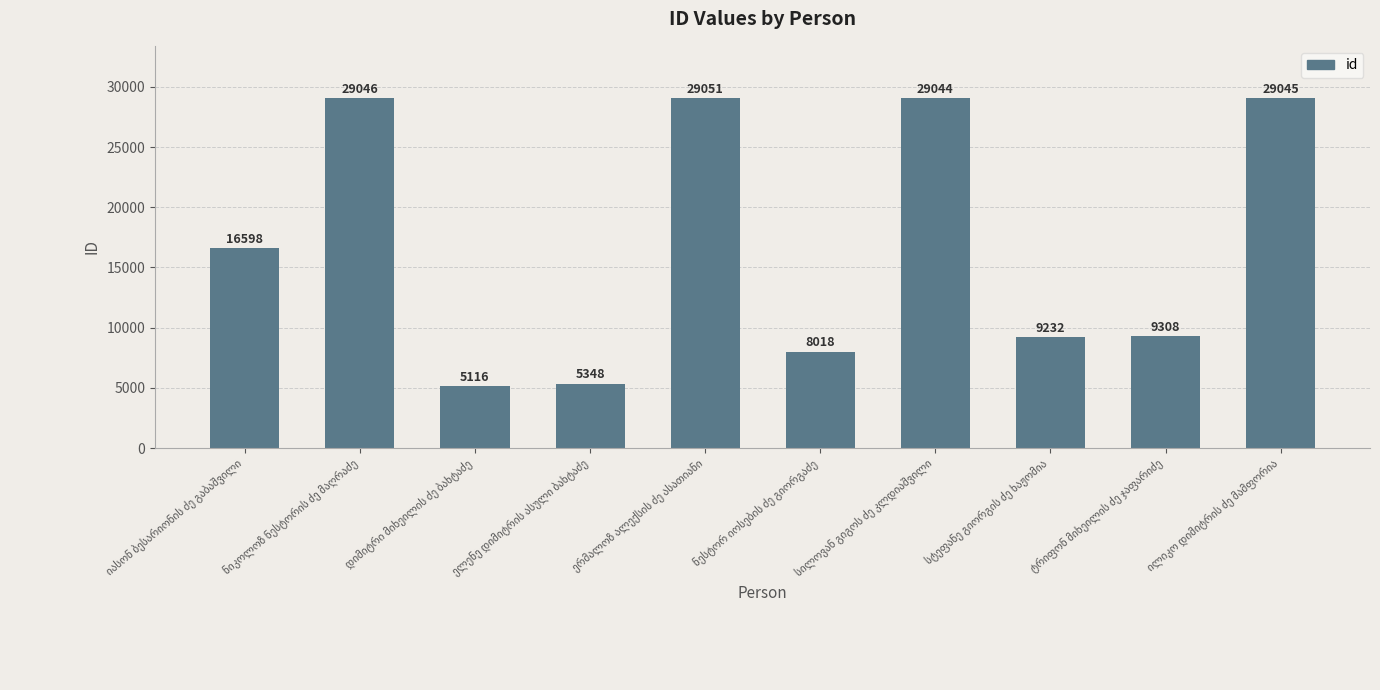

What is the value of the 6th bar from the left?

8018